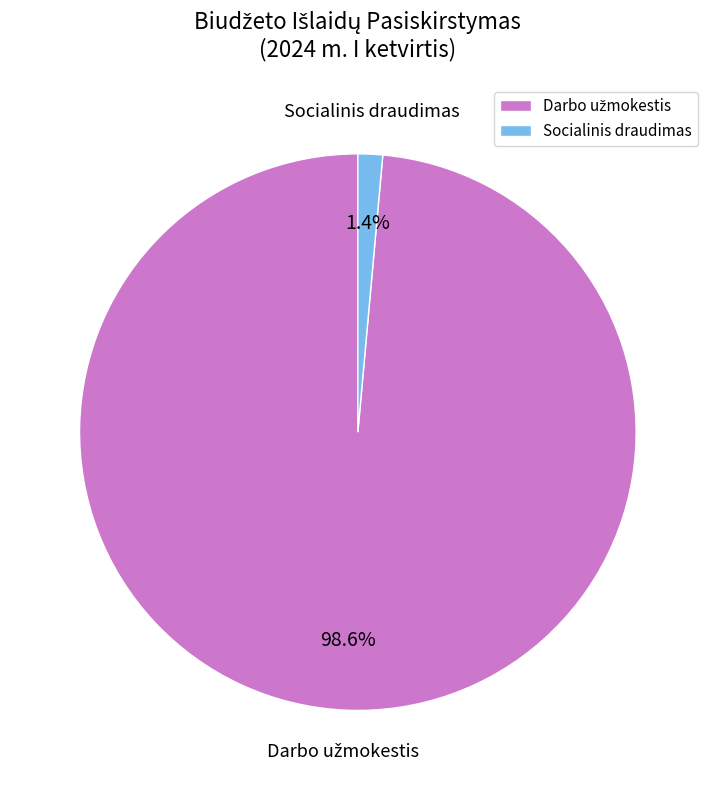

To the nearest percent, what is the average slice percentage?

50%